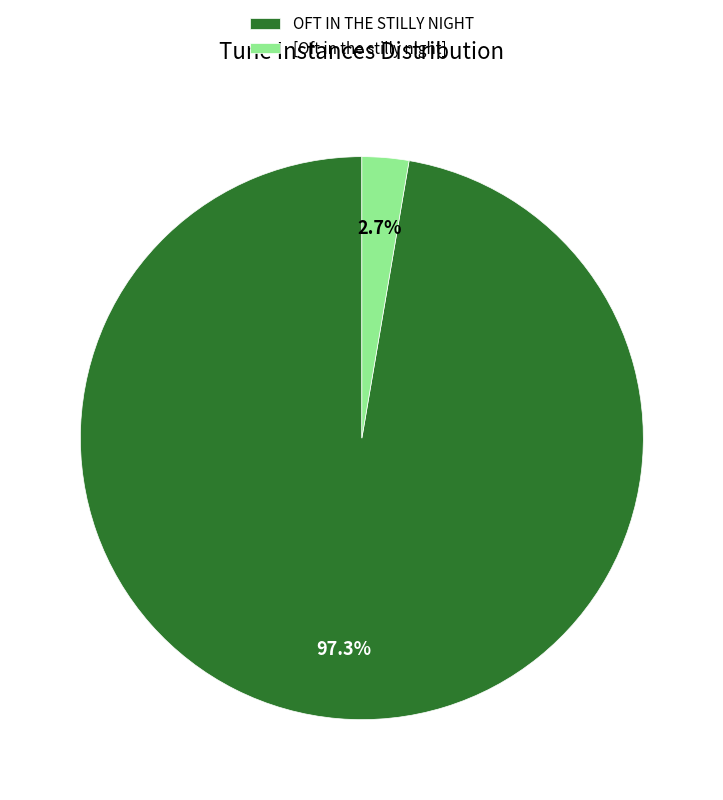

Which slice is the smallest?

[Oft in the stilly night]